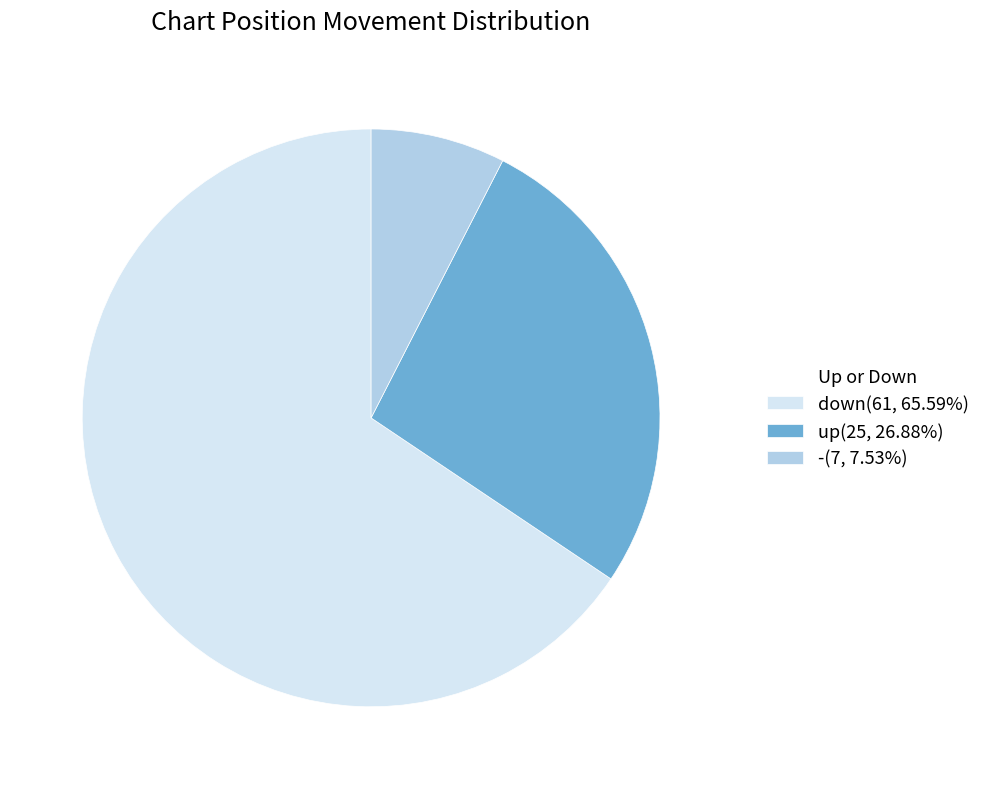

What is the ratio of the value at up(25, 26.88%) to the value at -(7, 7.53%)?

3.6